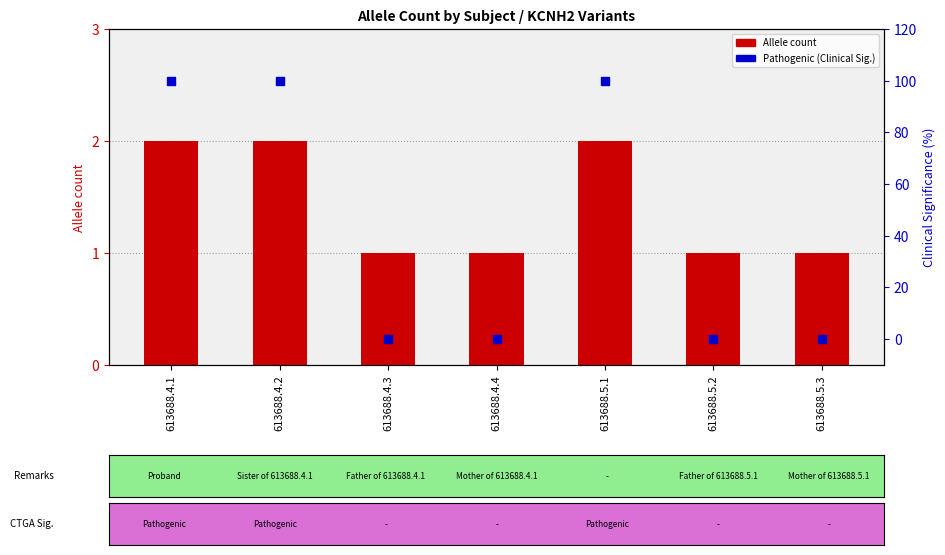

Which series contains the highest Y value?

Pathogenic (Clinical Sig.)